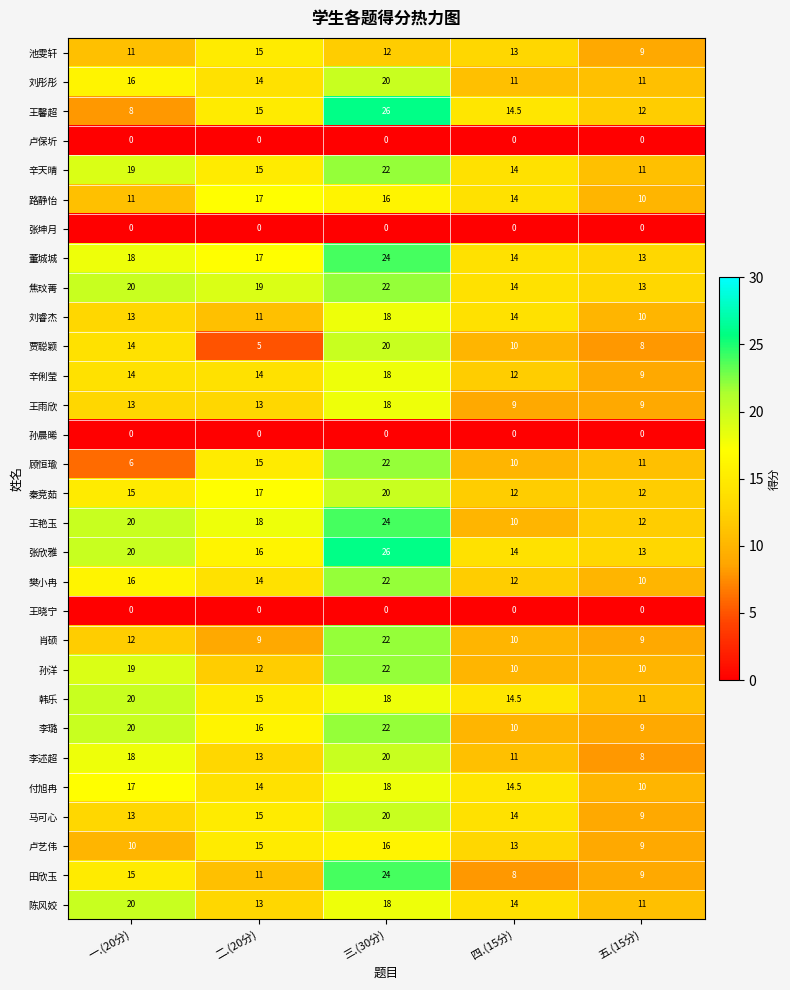

Which series changed the most between 一.(20分) and 五.(15分)?

李璐